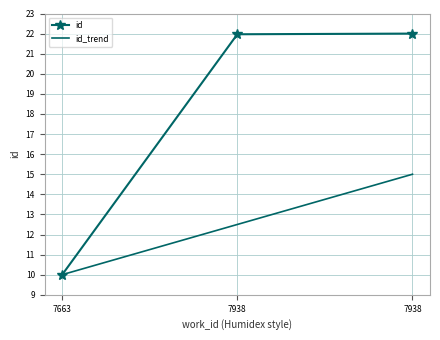

At how many categories does at least one series exceed 17?

2